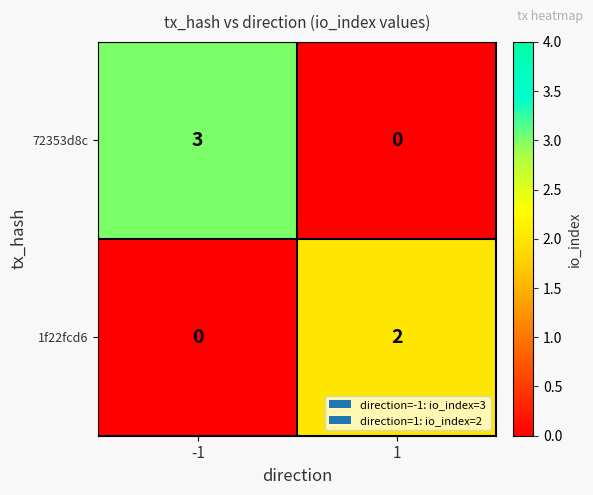

Is the value of 72353d8c at -1 greater than the value of 1f22fcd6 at 1?

Yes